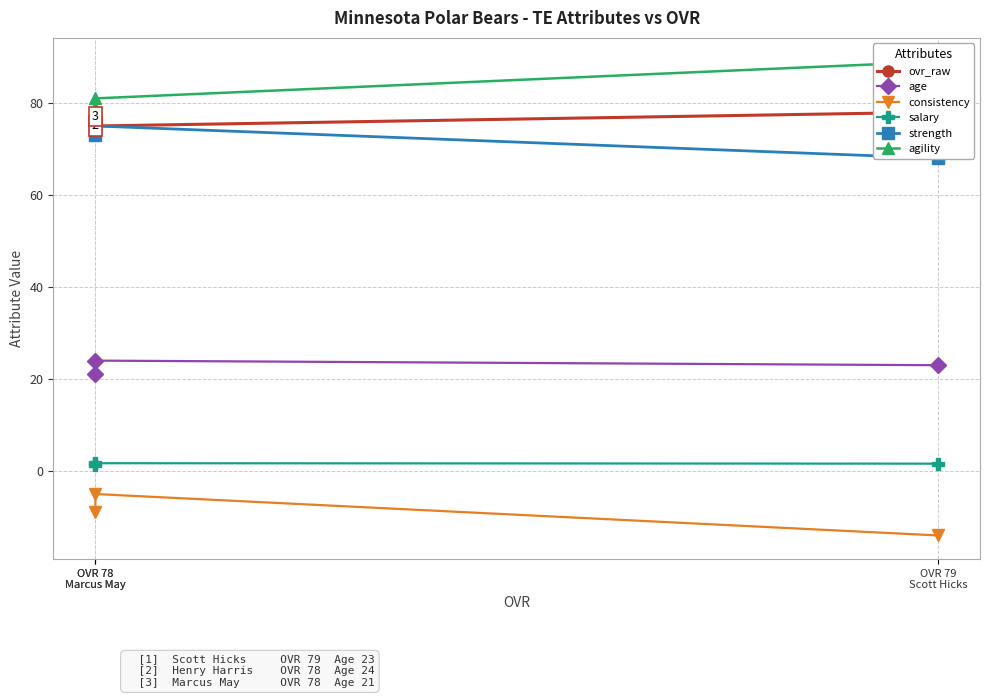

Rank the series at OVR 79
Scott Hicks from lowest to highest value.

consistency, salary, age, strength, ovr_raw, agility